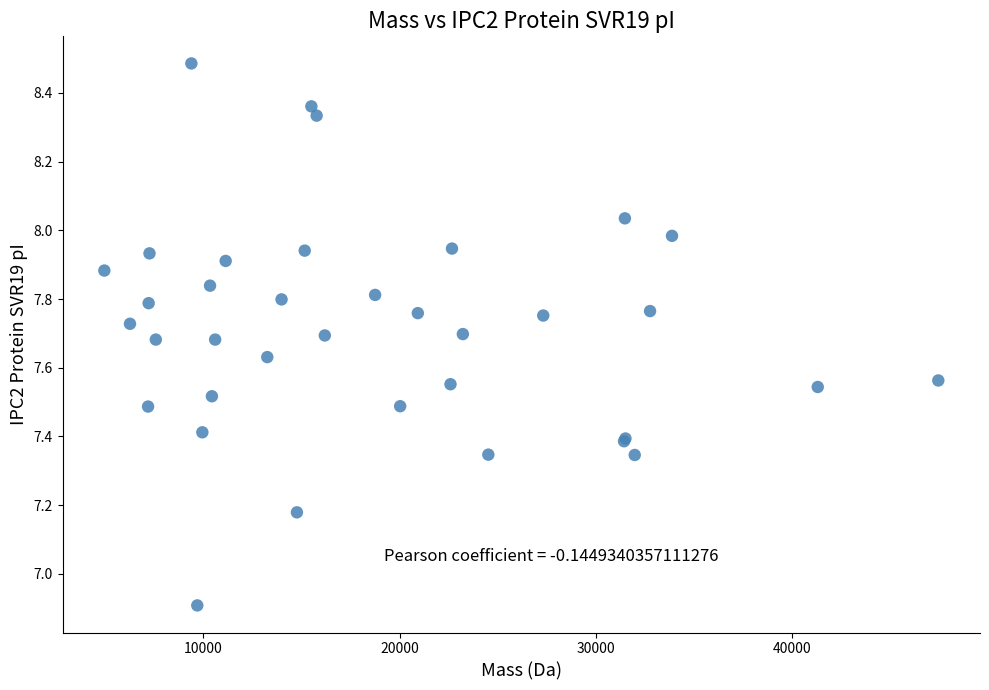

What Y value in the scatter plot is closest to 7?

6.9